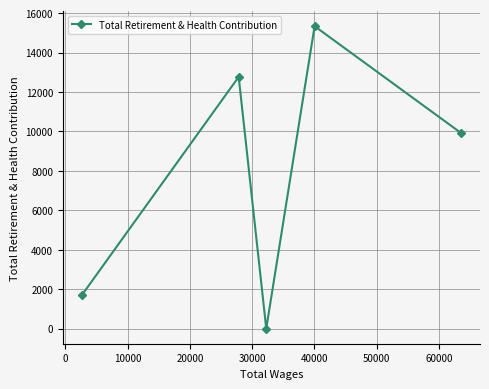

True or false: there are more than 1 points higher than both neighbors.

True